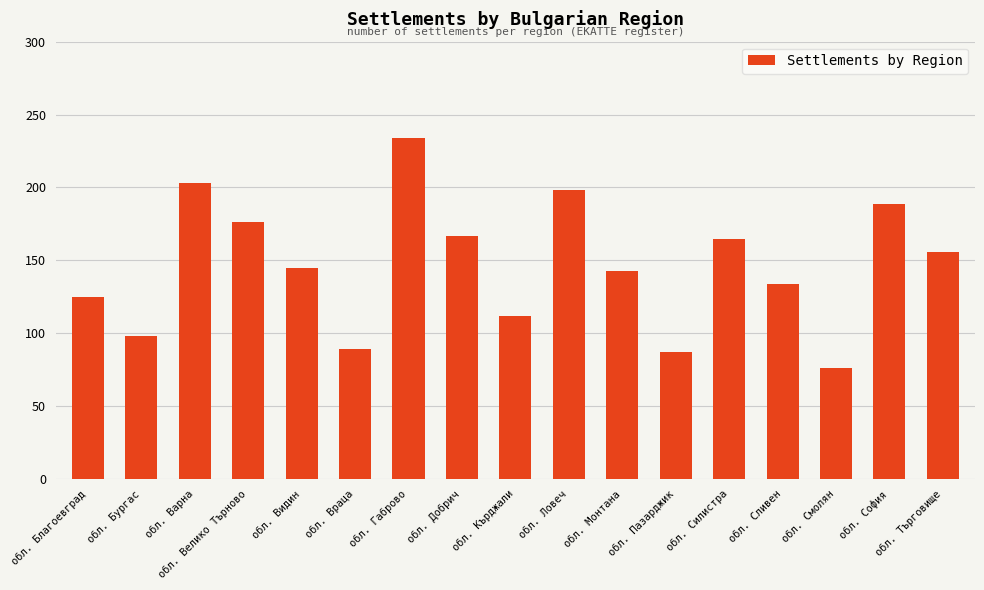

Are the bars horizontal?

No